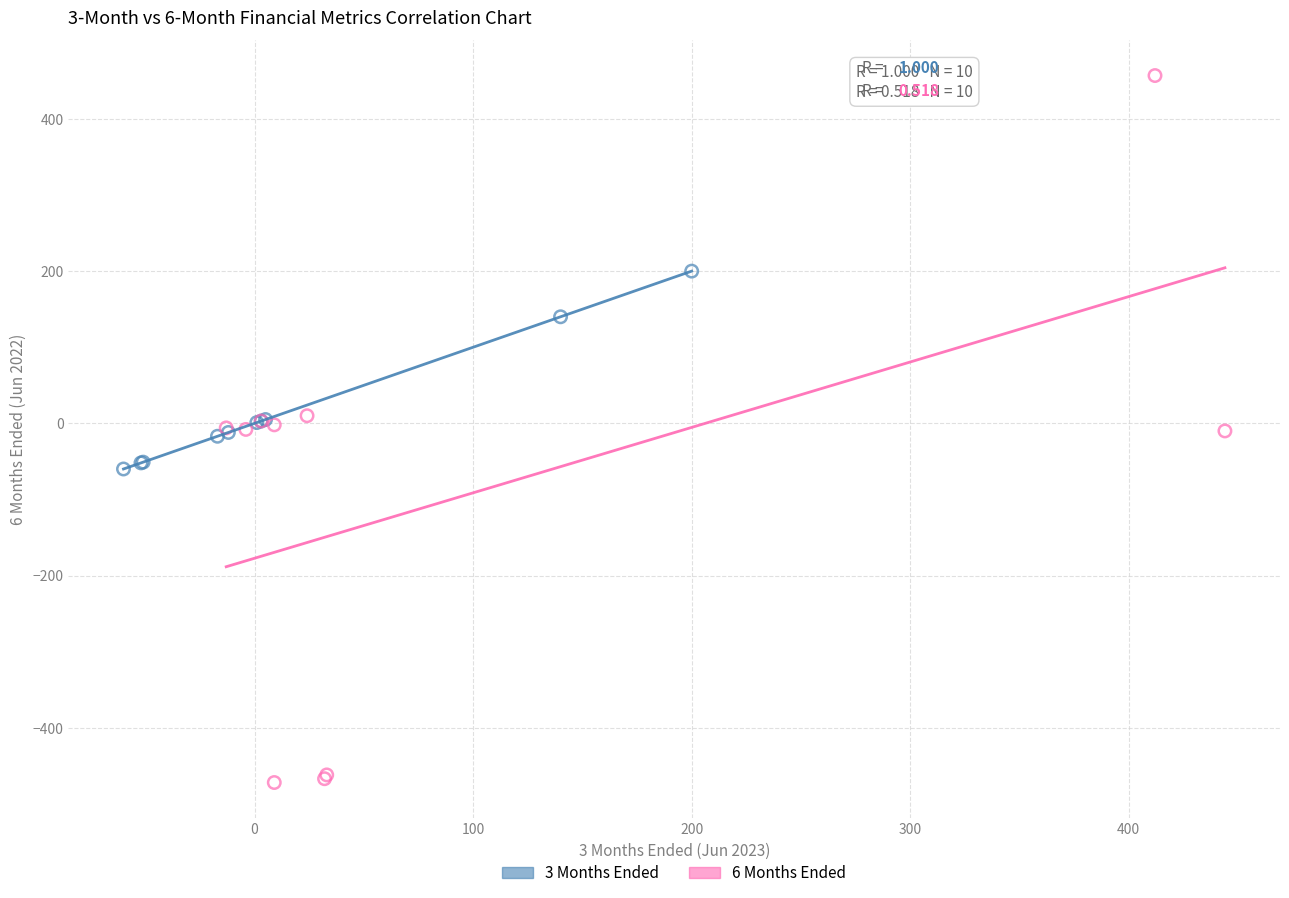

Which series has the largest Y range (max minus min)?

6 Months Ended